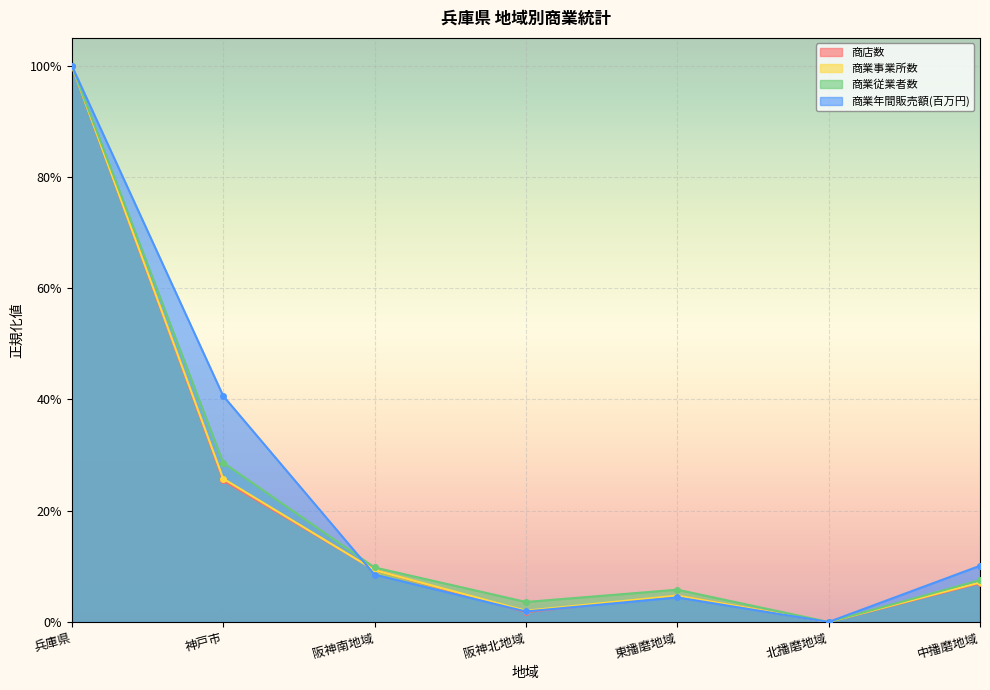

Where is the first local minimum for 商業事業所数?

阪神北地域